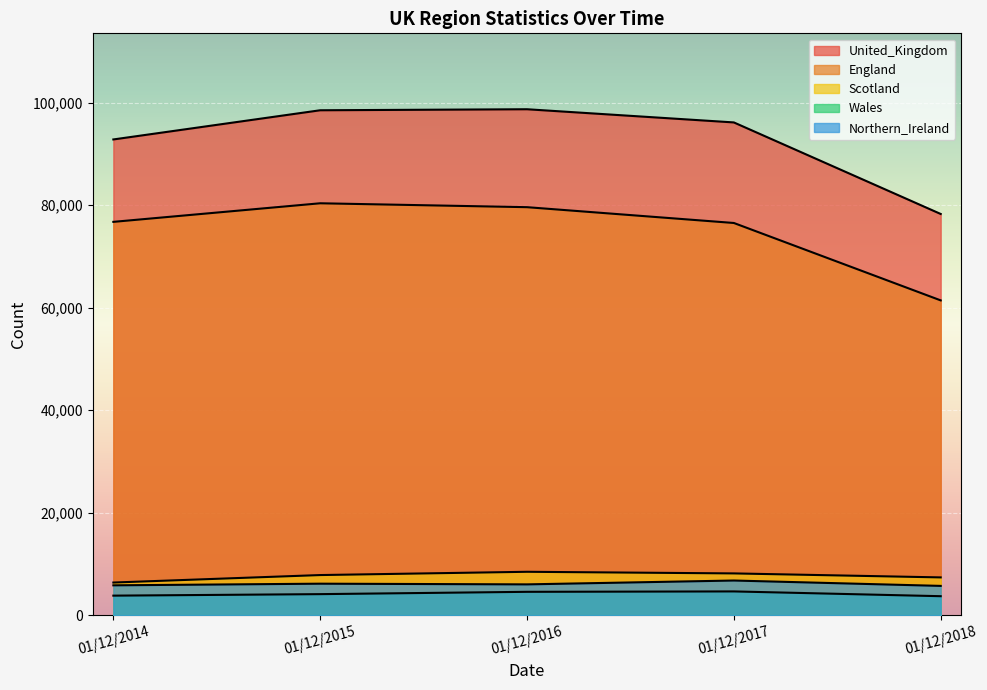

True or false: Wales and Scotland cross at least once.

False